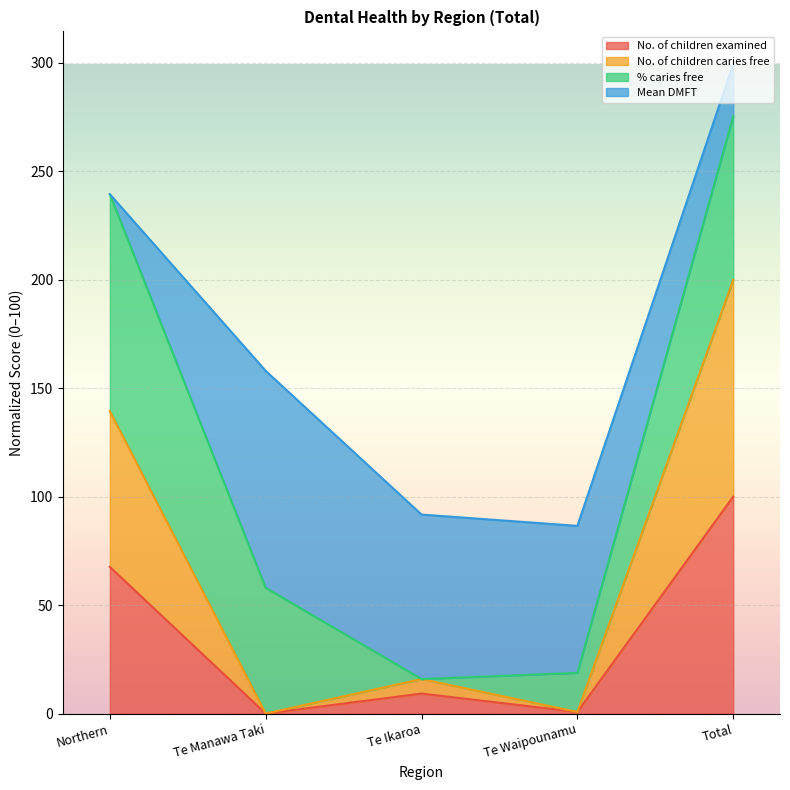

True or false: No. of children caries free has a value of 139.4 at Northern.

True